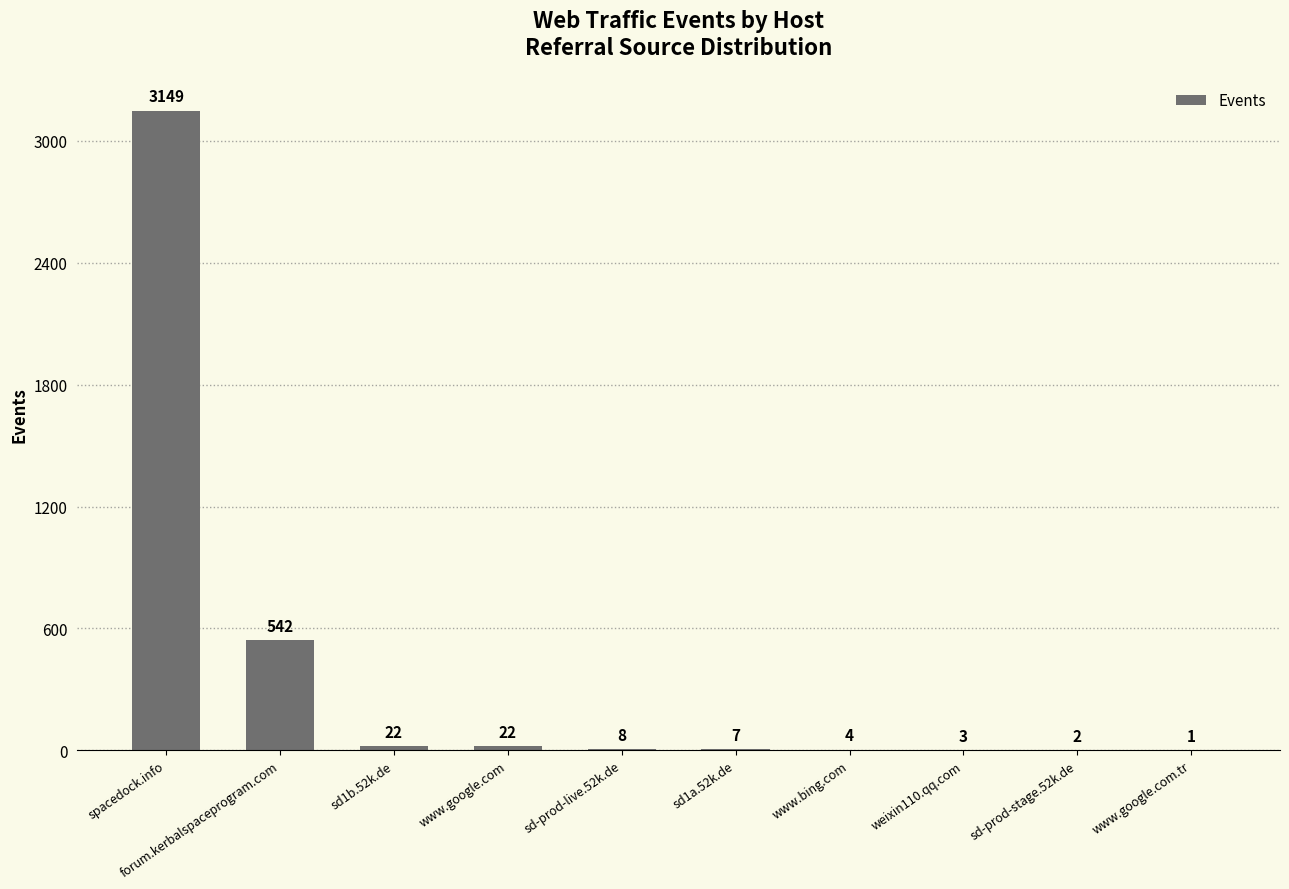

How many distinct data groups are displayed?

1